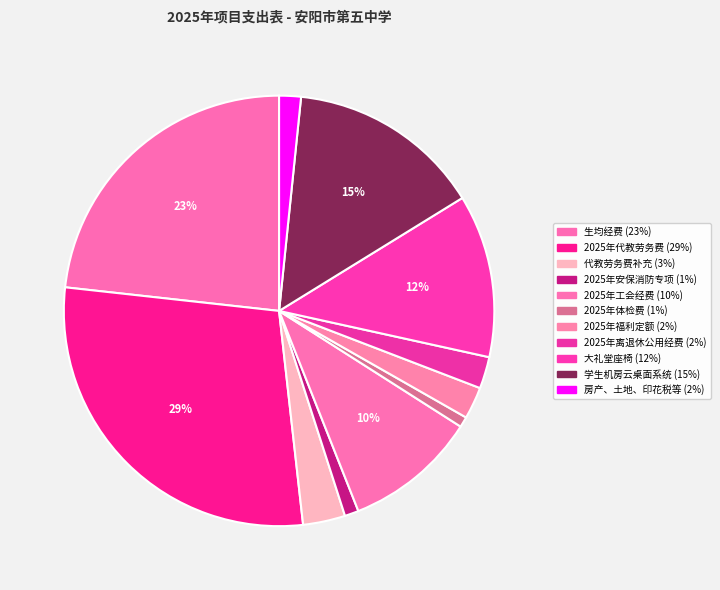

The 代教劳务费补充 slice represents 1% of the pie. True or false?

False